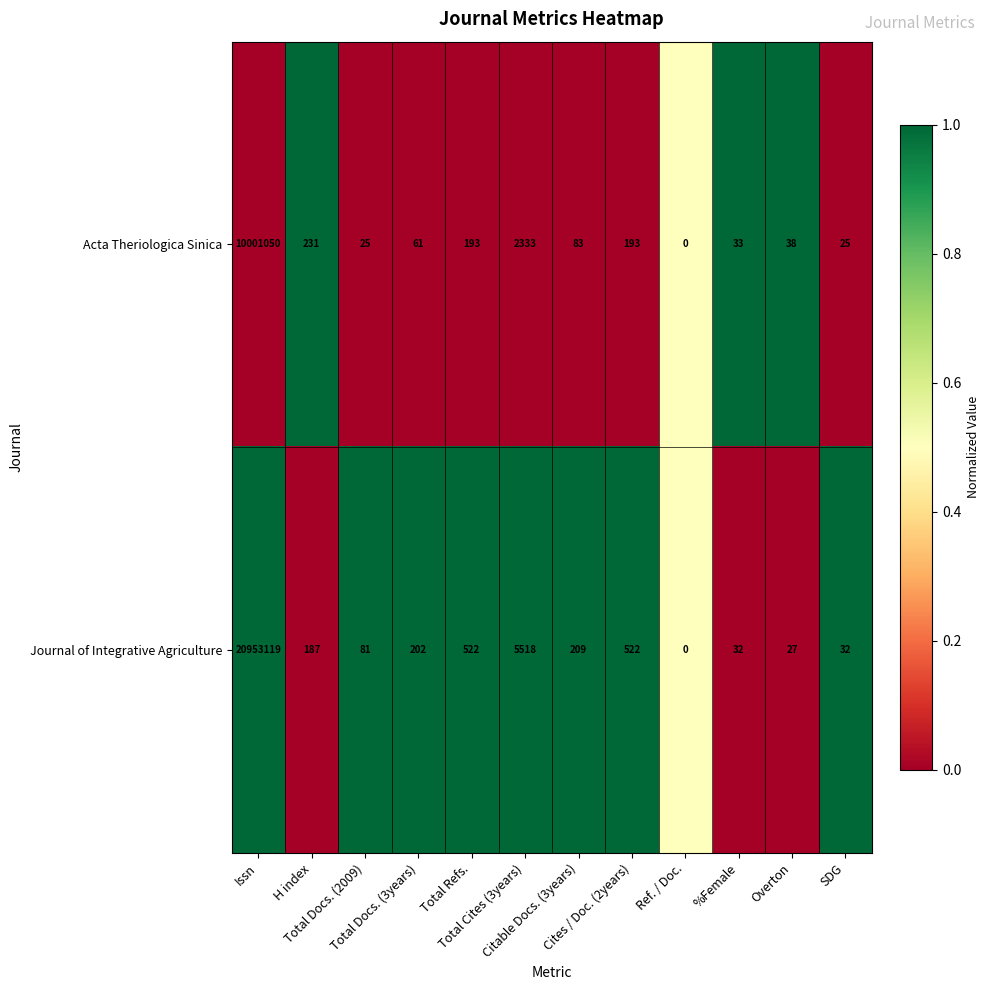

What is the sum of all Journal of Integrative Agriculture values?

20960451